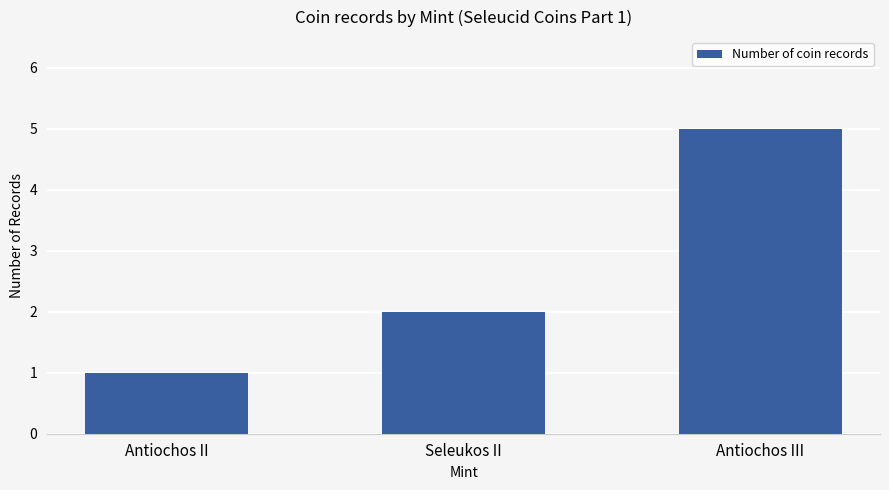

What is the difference between the values at Antiochos III and Antiochos II?

4